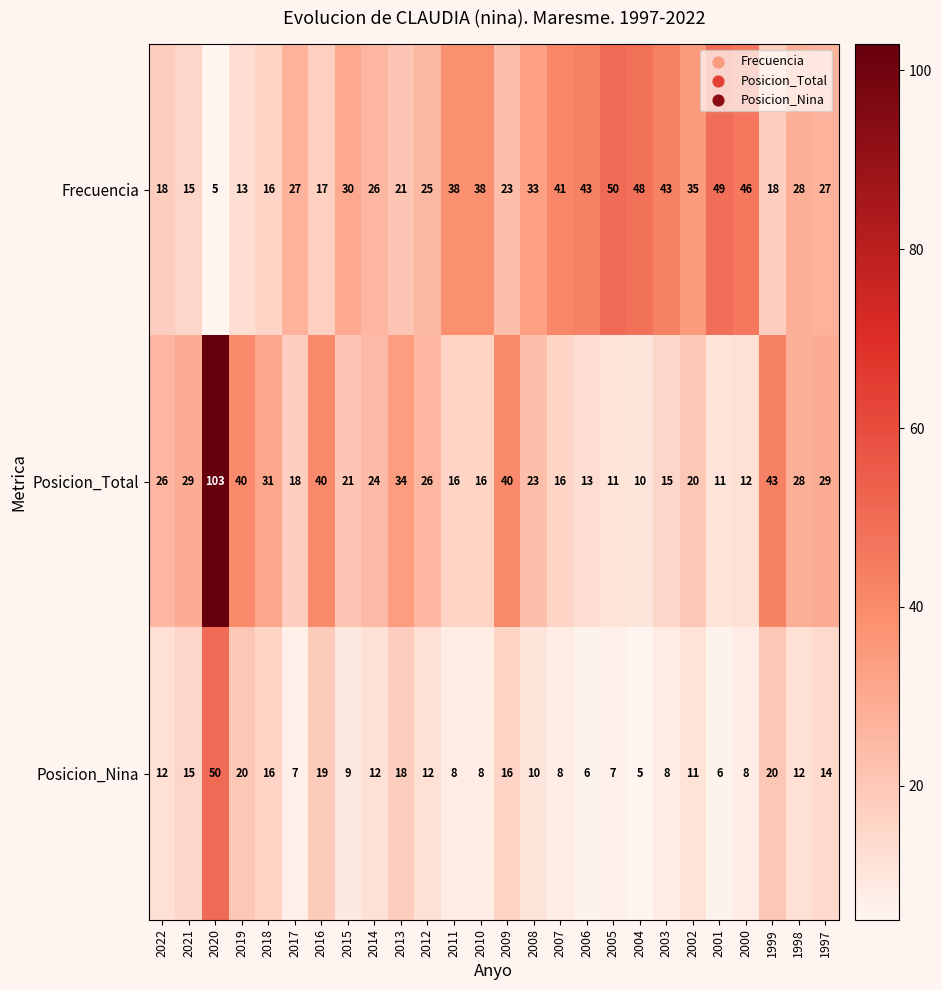

Rank the series at 2017 from lowest to highest value.

Posicion_Nina, Posicion_Total, Frecuencia